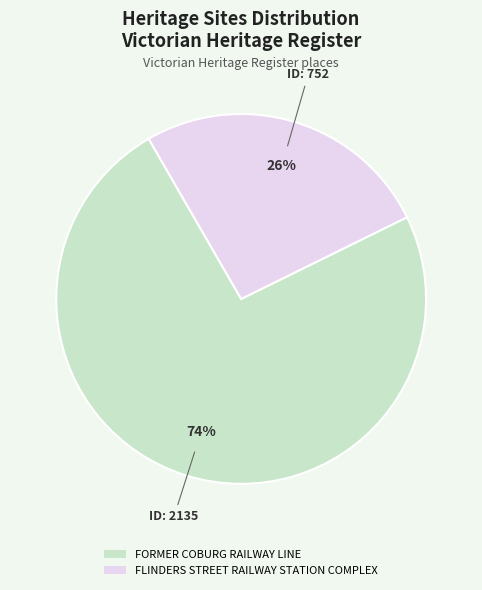

Between FLINDERS STREET RAILWAY STATION COMPLEX and FORMER COBURG RAILWAY LINE, which is larger?

FORMER COBURG RAILWAY LINE